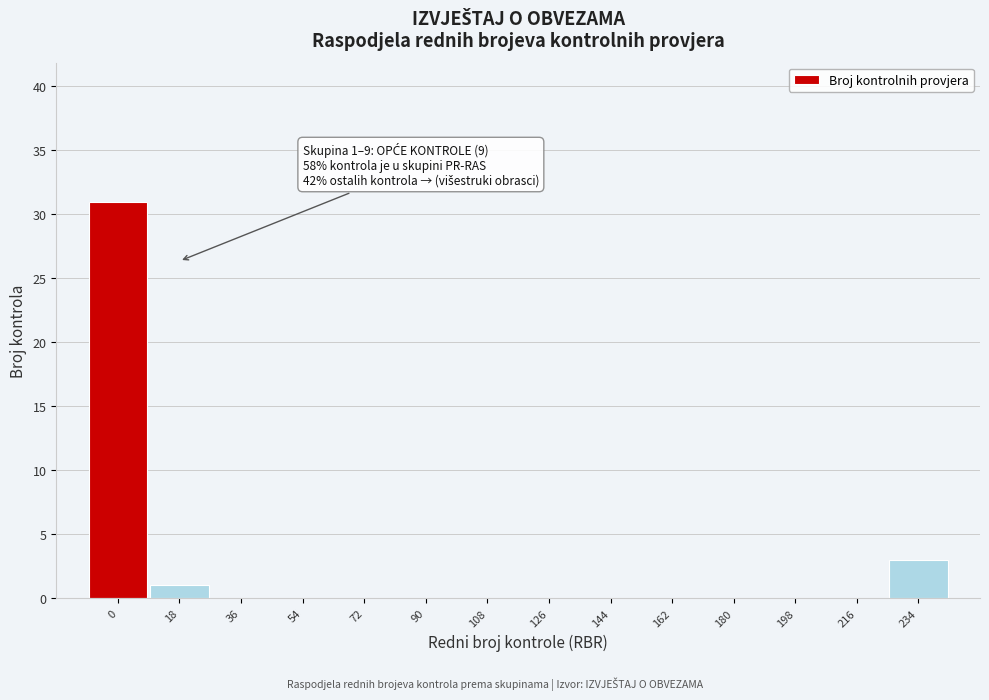

Reading left to right, extract all data points from this chart.

0=31	18=1	36=0	54=0	72=0	90=0	108=0	126=0	144=0	162=0	180=0	198=0	216=0	234=3